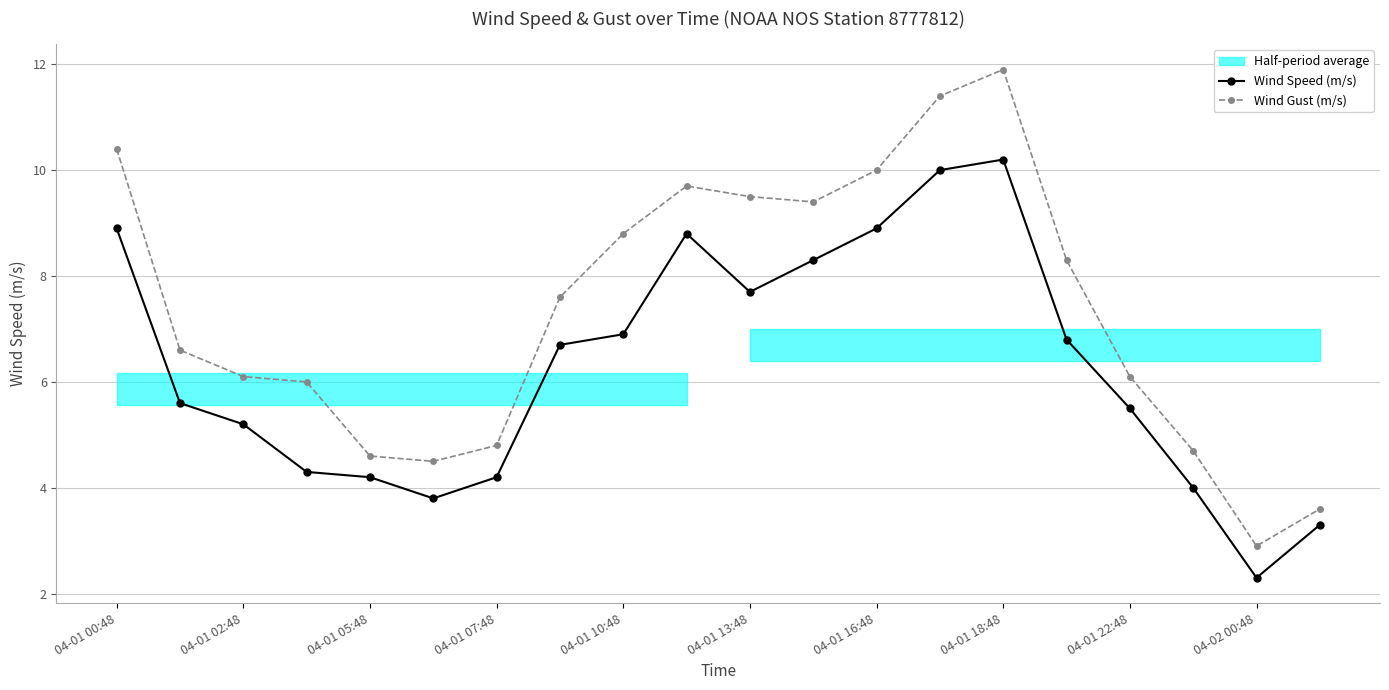

What is the minimum value for Wind Speed (m/s)?

2.3